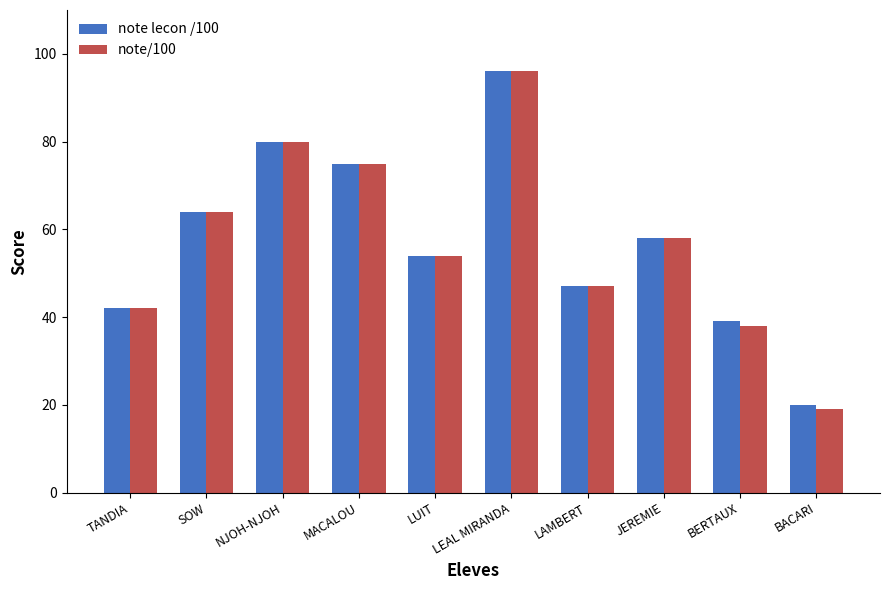

Are the bars grouped side by side (vs. stacked)?

Yes